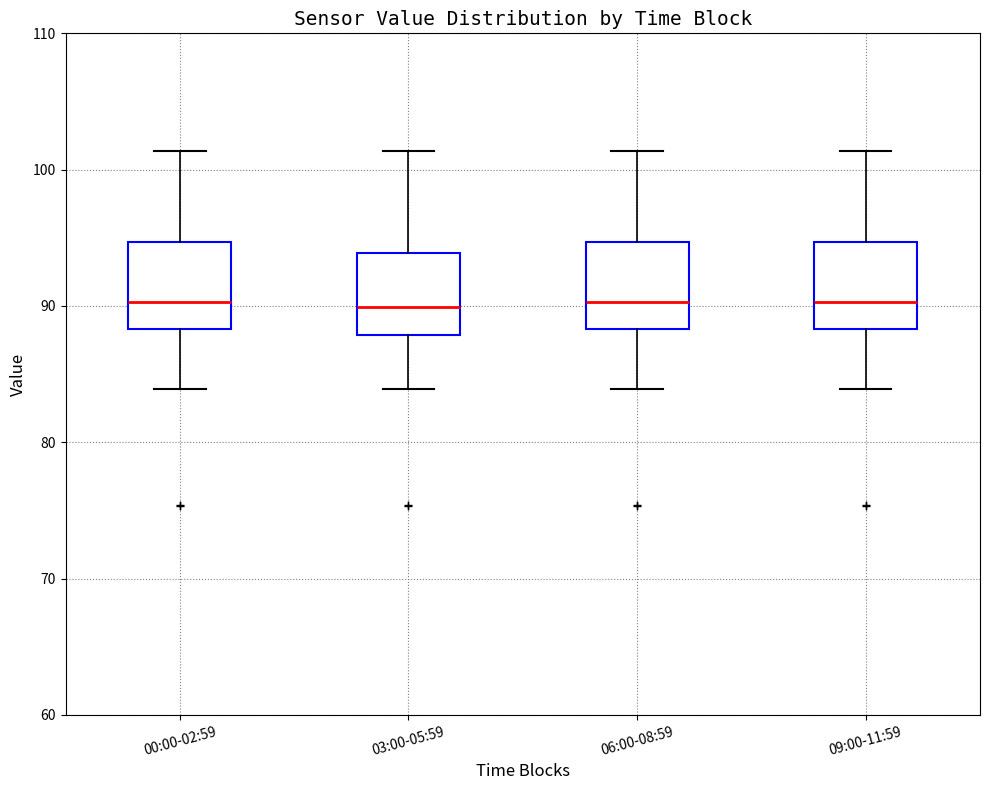

Where does the lower whisker of the box for 00:00-02:59 end on the y-axis? The values are not printed on the chart, so give them approximately, as read against the axis.

84